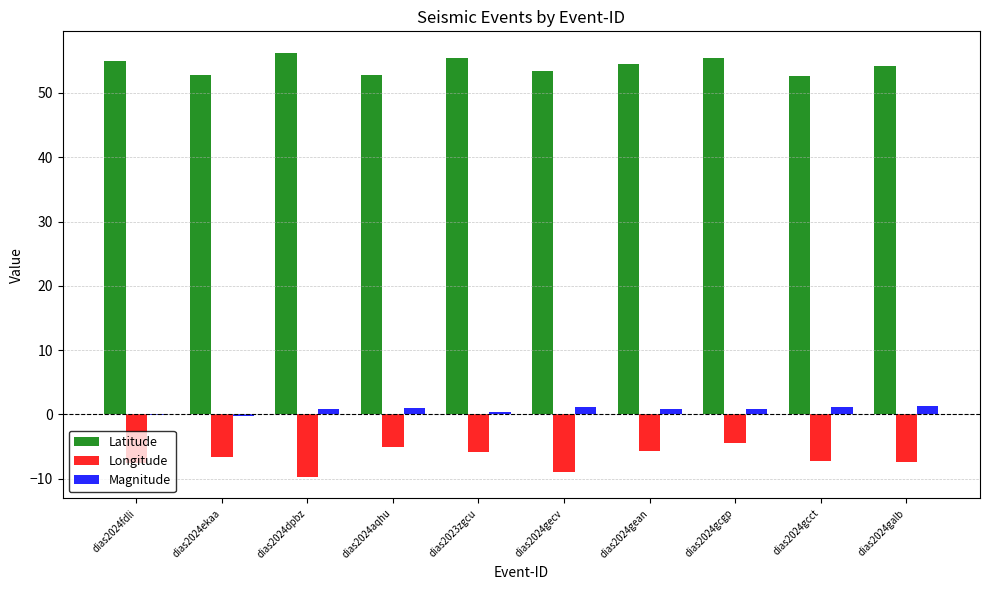

Is it true that Magnitude equals 1.0 at dias2024aqhu?

True